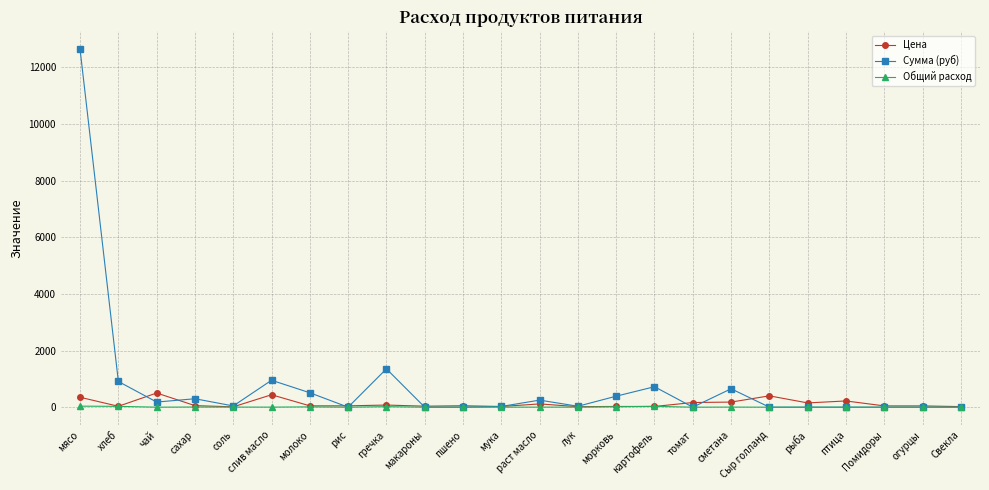

How many lines are shown in the chart?

3